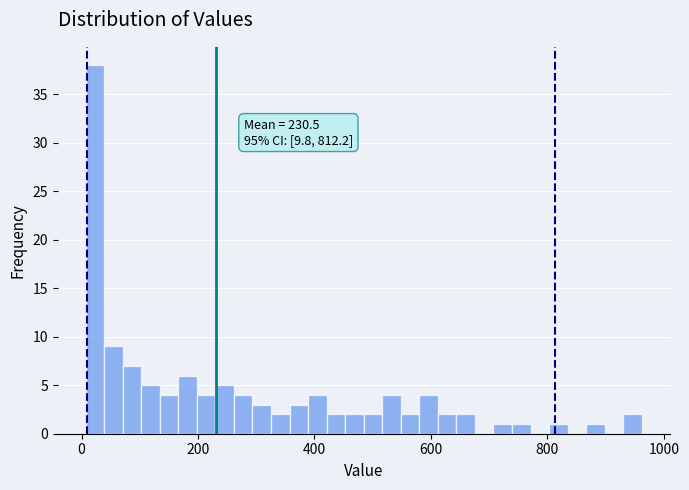

Read against the x-axis, roughly where is the centre of the tallest bar?

20